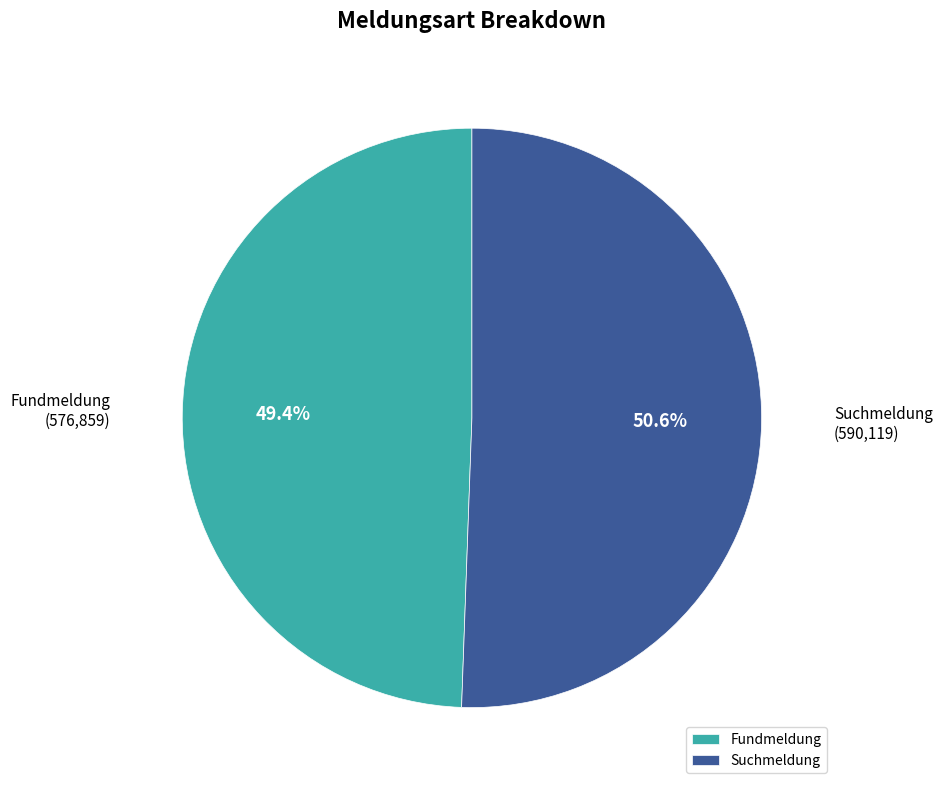

Do Fundmeldung and Suchmeldung together represent more than half of the pie?

Yes